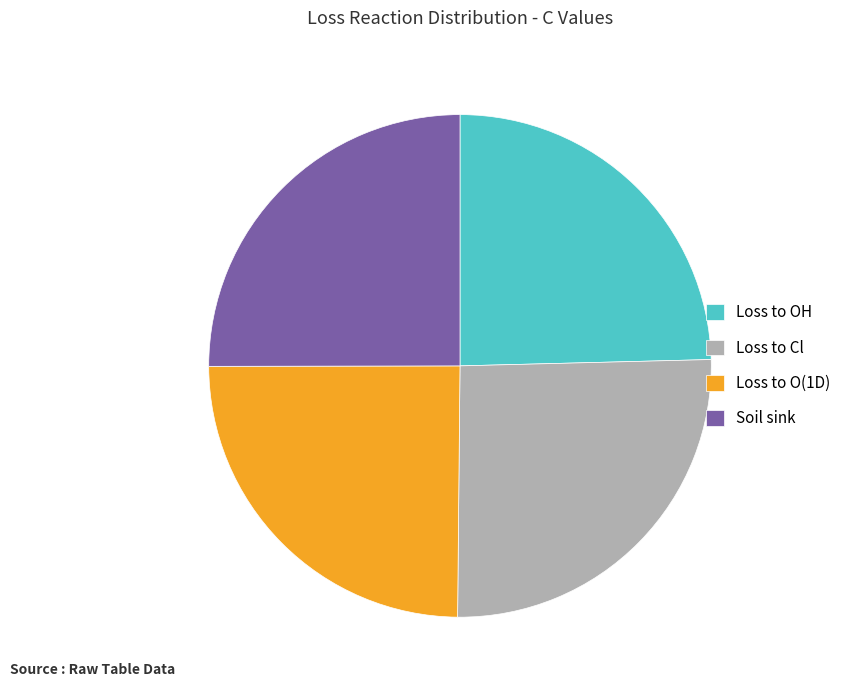

Is there a majority slice in this chart?

No